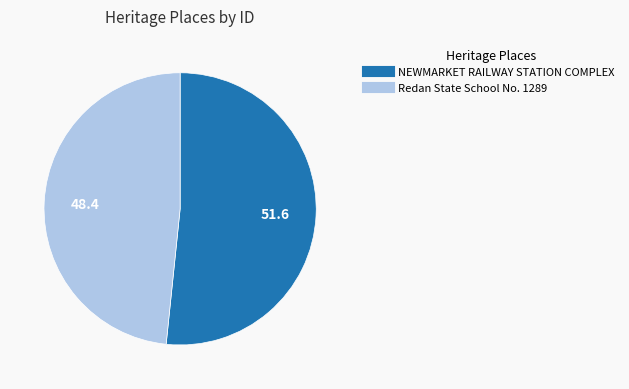

Is there any slice that represents more than half of the pie?

Yes